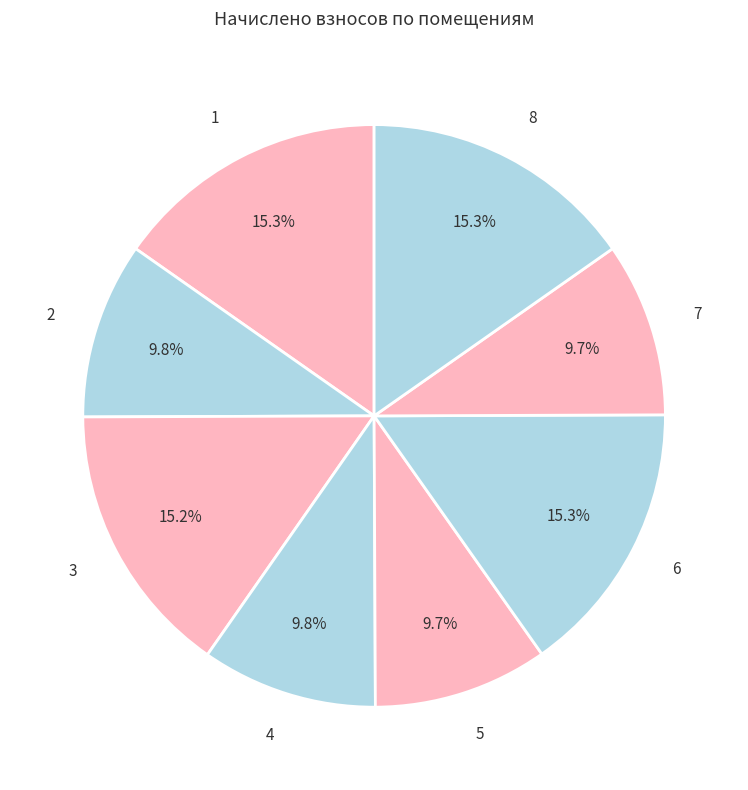

Combined, do 5 and 3 account for over 50%?

No